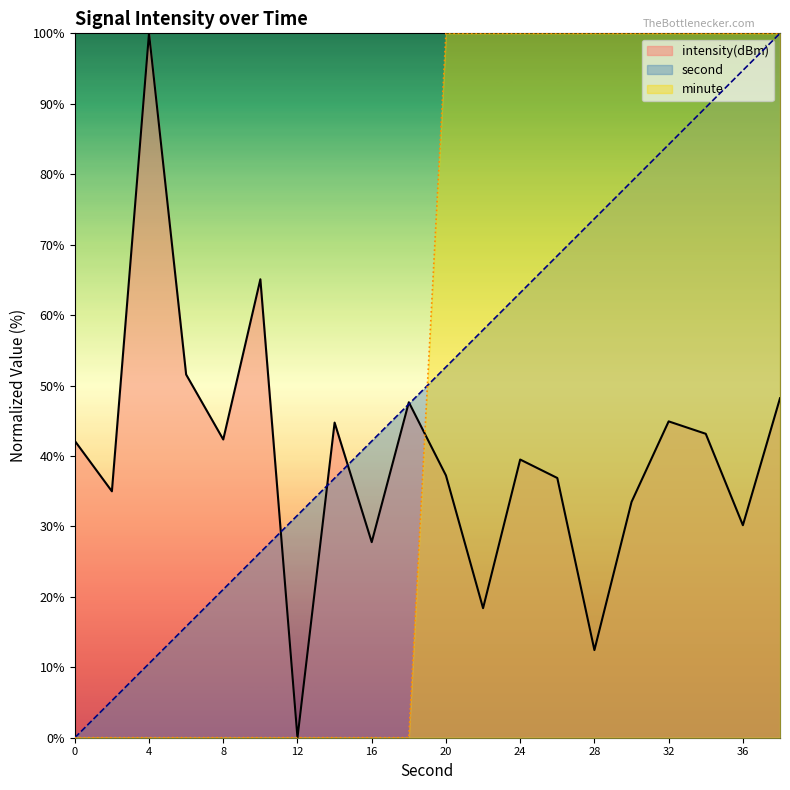

The value of minute_avg at 20 is 100.0. True or false?

True